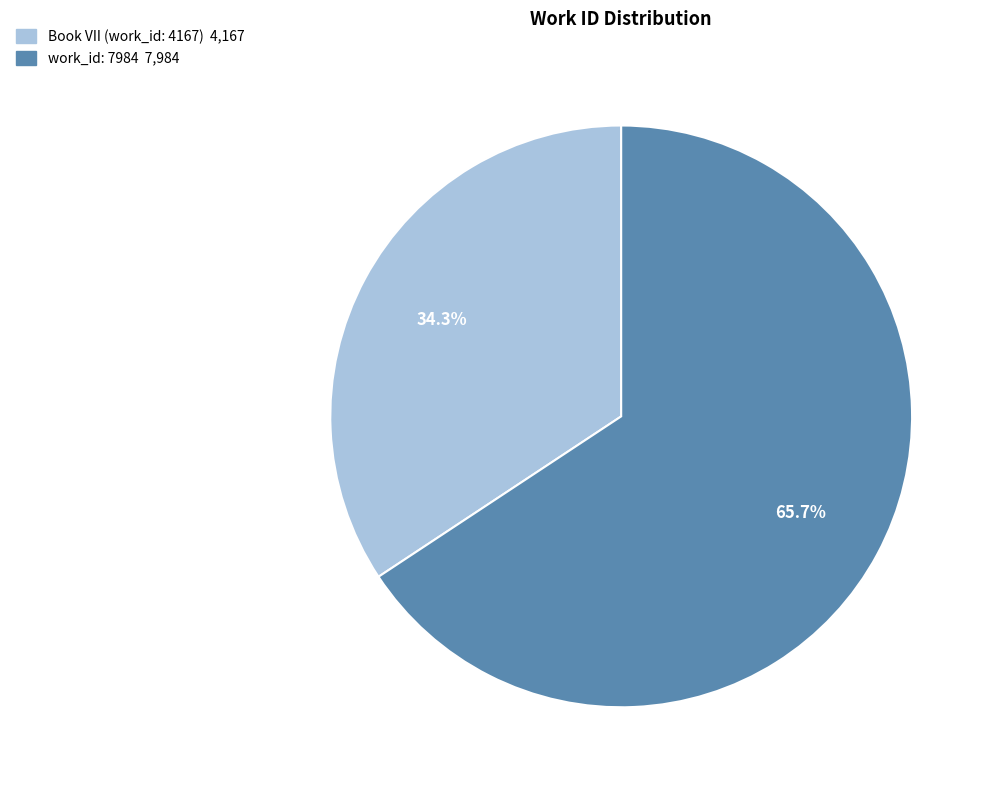

Does any single category account for the majority?

Yes